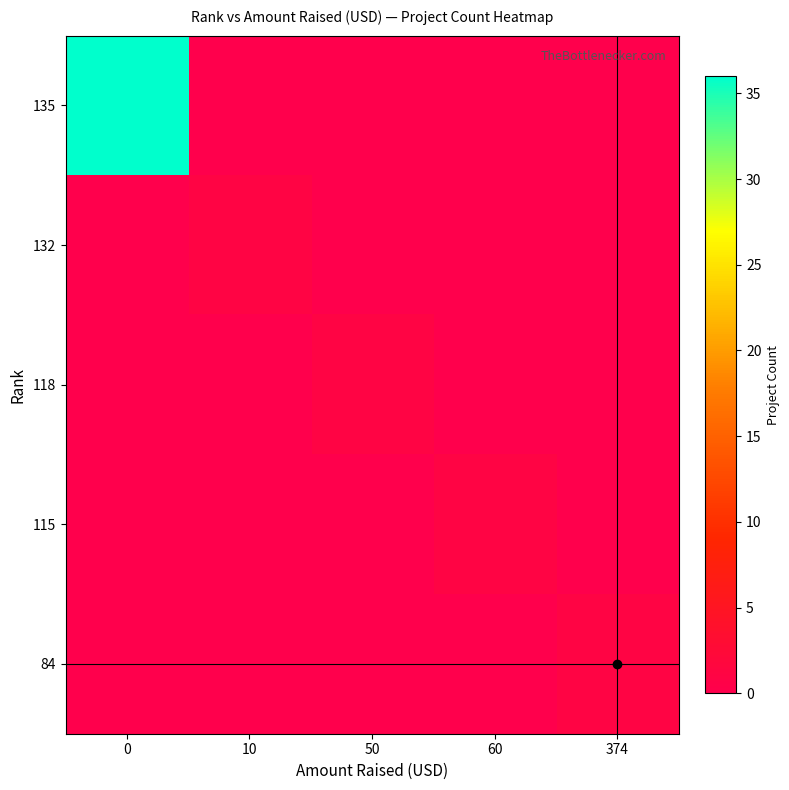

Rank the series by their maximum value, from highest to lowest.

135, 132, 118, 115, 84